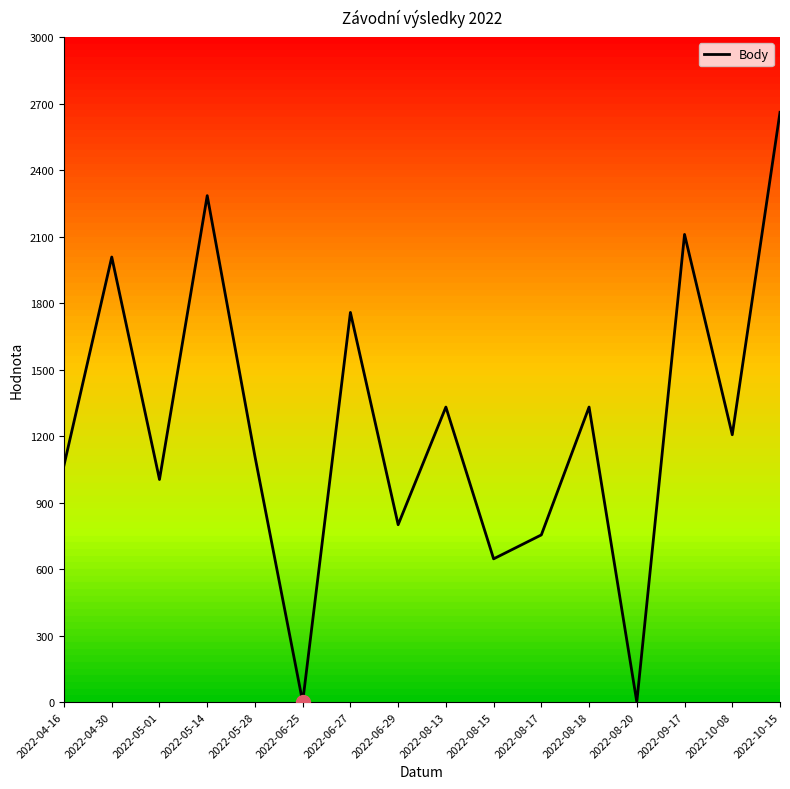

Is it true that the value at 2022-06-27 is 1758?

True